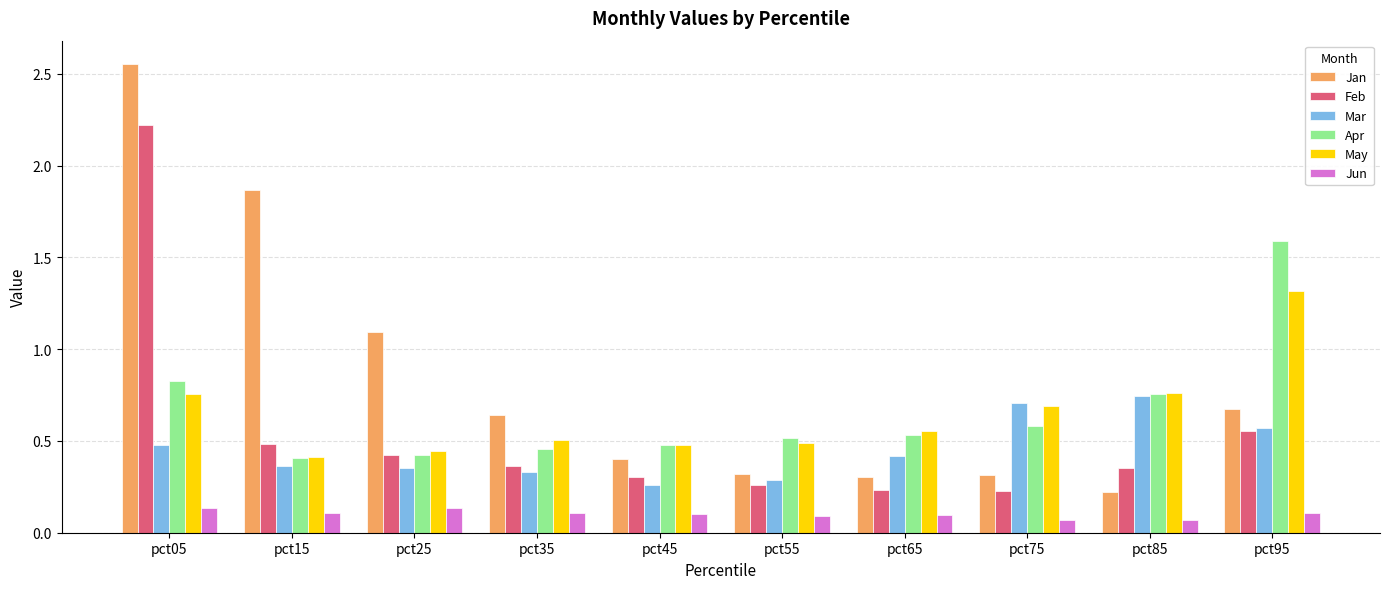

At how many categories does at least one series exceed 2?

1